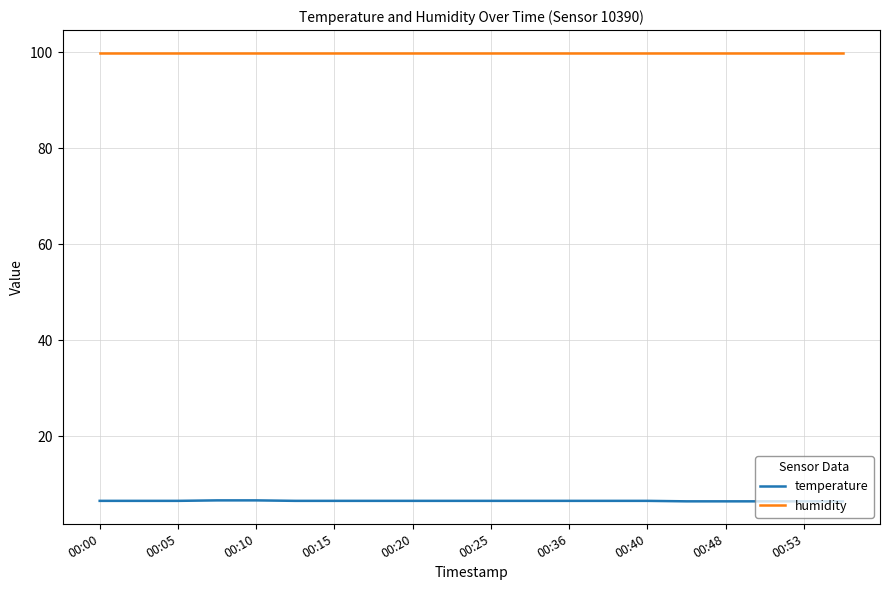

How many lines are shown in the chart?

2